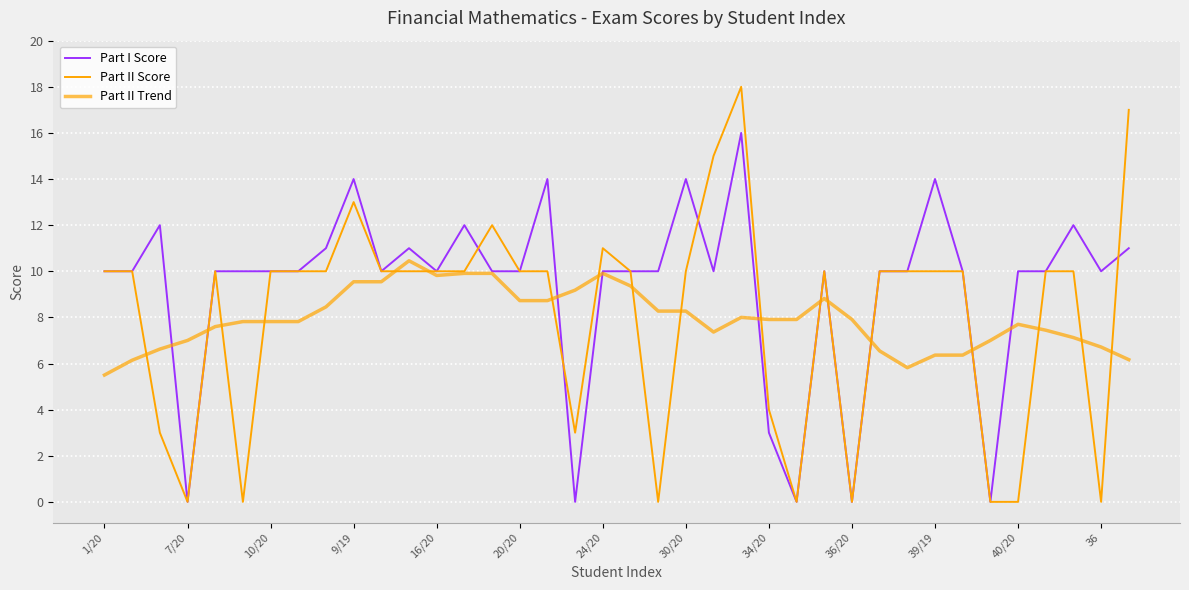

Is this an area chart (filled region under the line)?

No